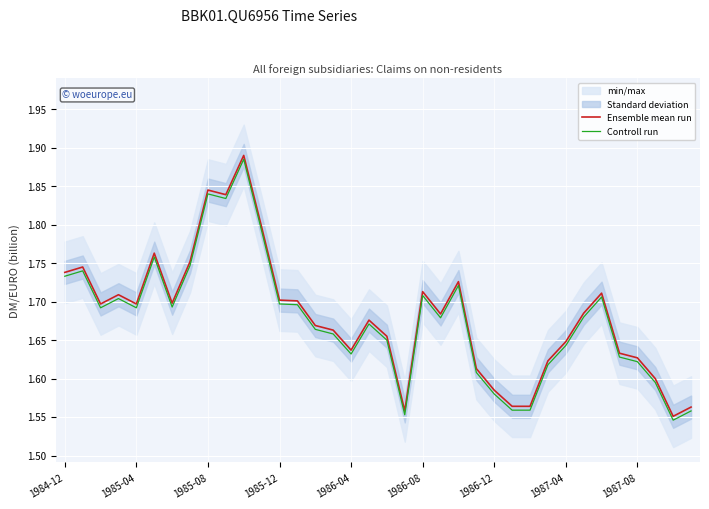

True or false: Ensemble mean run has more than 1 points higher than both neighbors.

True